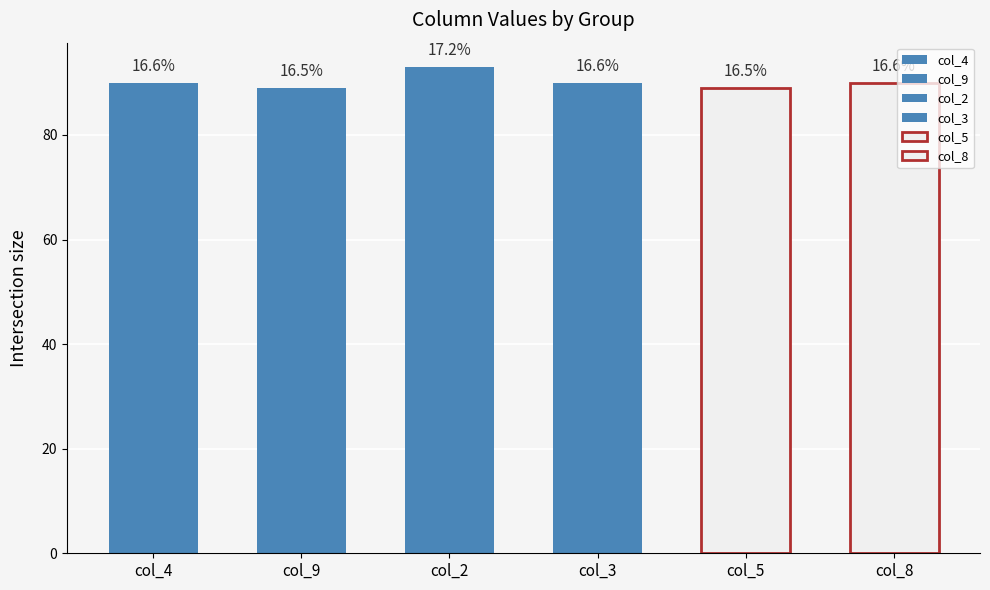

What is the spread (max minus min) of values at 4?

8